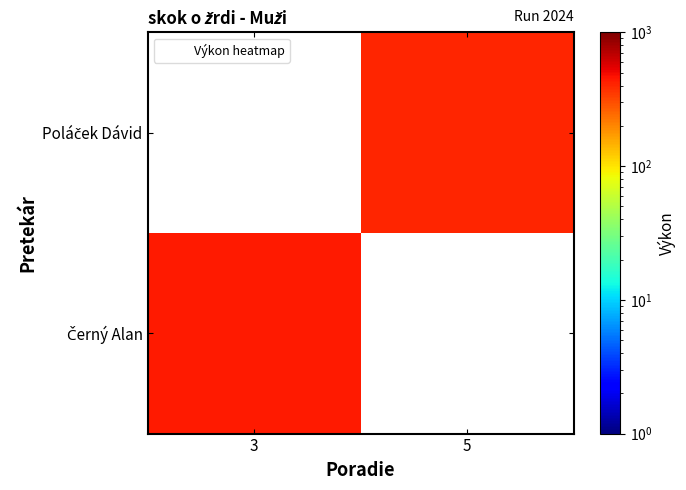

List the series in order of their overall mean, lowest first.

Poláček Dávid, Černý Alan